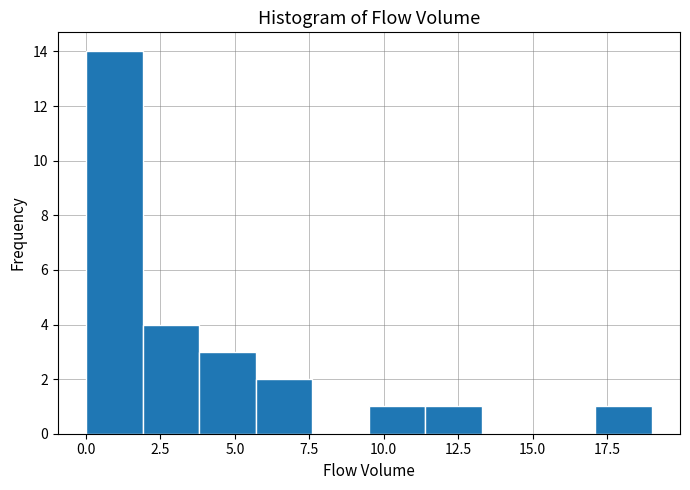

Read against the x-axis, roughly where is the centre of the tallest bar?

1.0